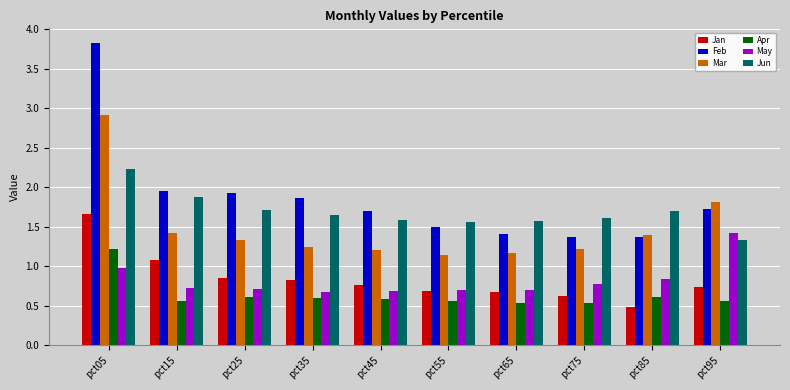

At which category does the chart reach its minimum across all series?

pct85